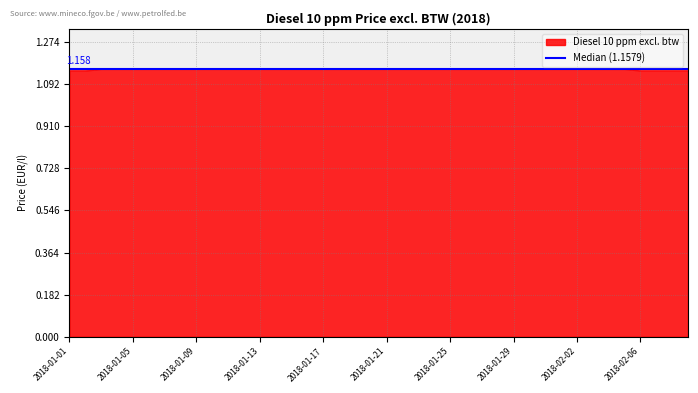

True or false: there are more than 0 points higher than both neighbors.

False